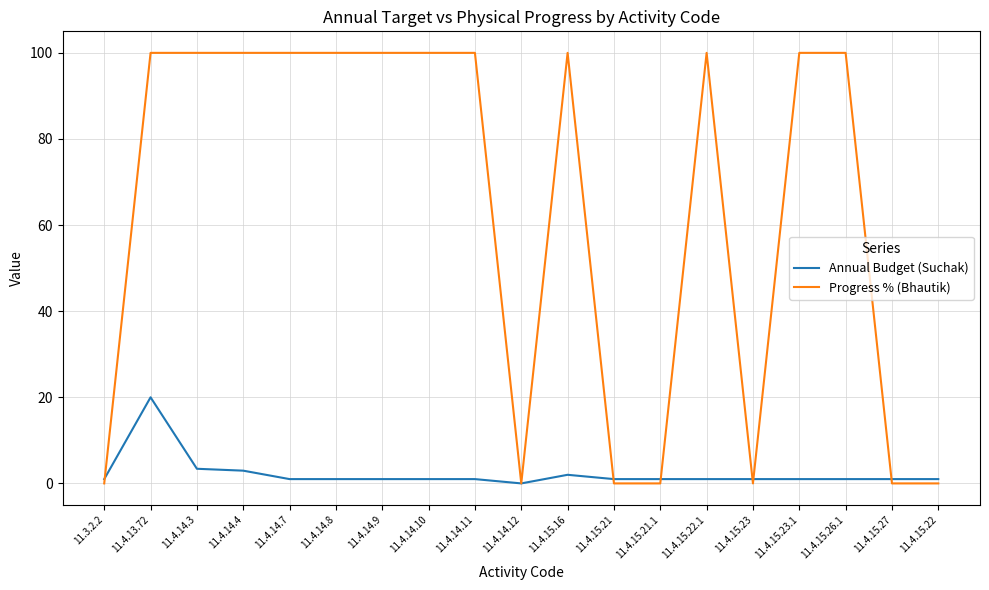

What is the total value across all series at 11.4.15.22.1?

101.0